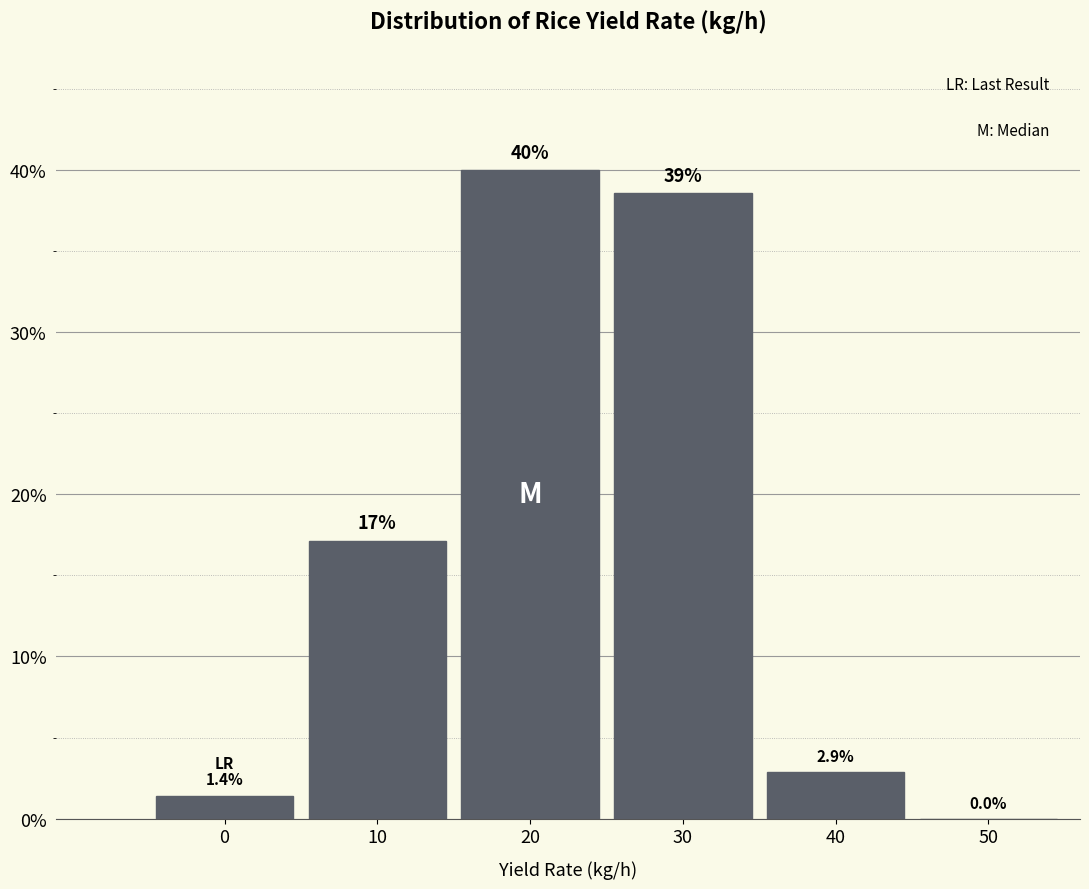

Reading left to right, what are all the values shown in this chart?

0=1.4	10=17.1	20=40.0	30=38.6	40=2.9	50=0.0